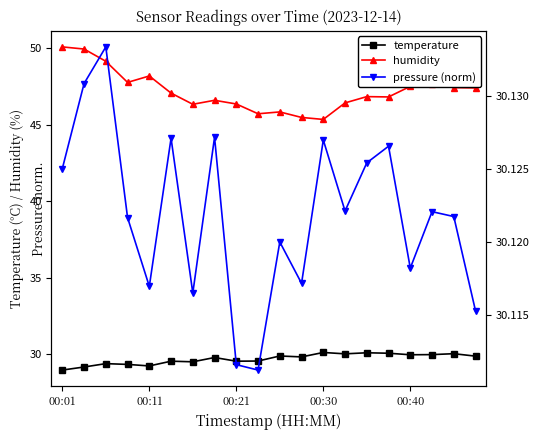

The value of humidity at 00:40 is 83.5. True or false?

False